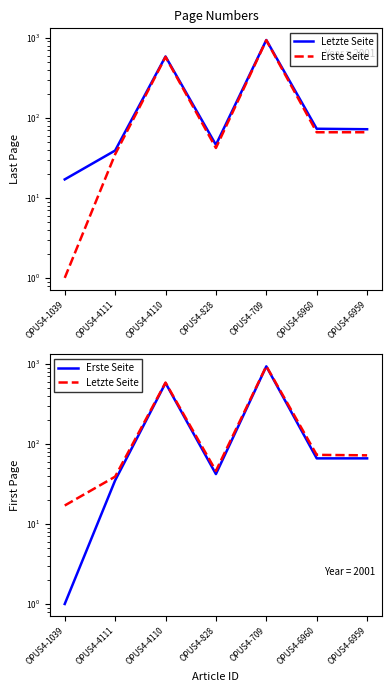

In Erste Seite, how many points are lower than both neighbors (excluding endpoints)?

1